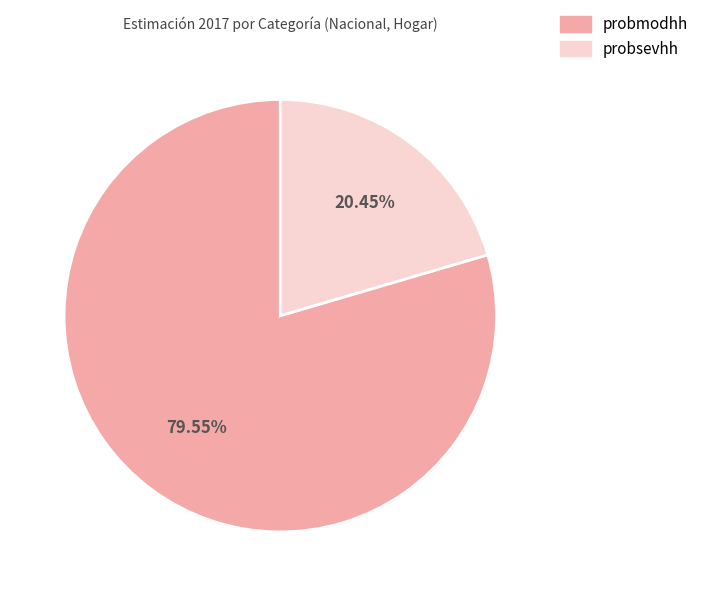

Is it true that probmodhh is 66% of the pie?

False